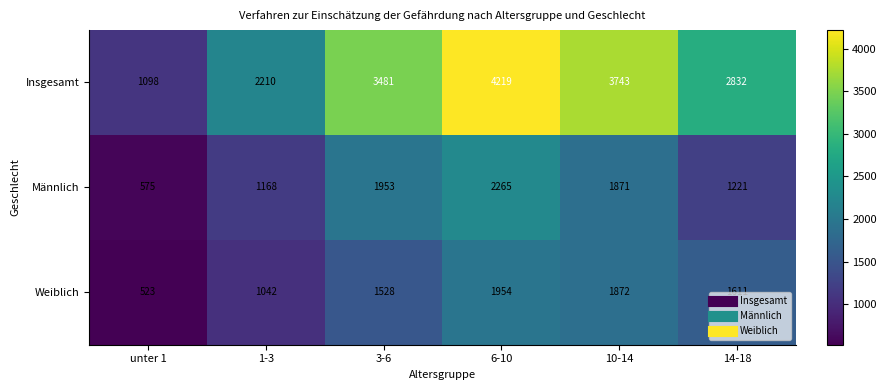

Reading left to right, what are all the values shown in this chart?

Insgesamt: 1098	2210	3481	4219	3743	2832
Männlich: 575	1168	1953	2265	1871	1221
Weiblich: 523	1042	1528	1954	1872	1611